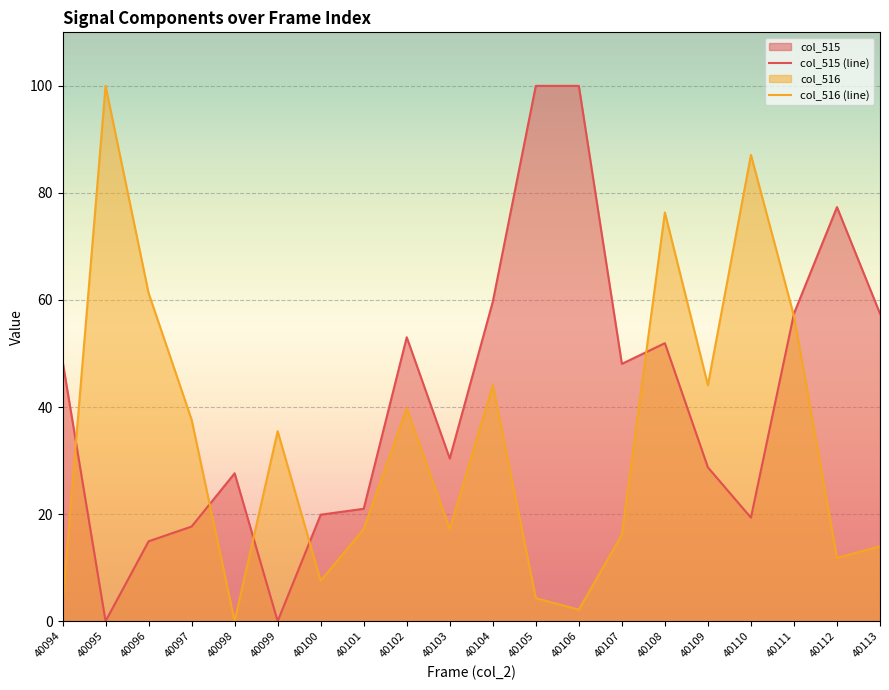

How many times do col_516 (line) and col_515 (line) cross each other?

6